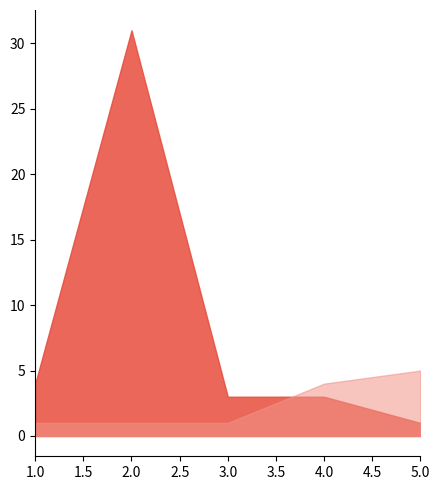

Which category has the lowest value in the Peak Position series?

1